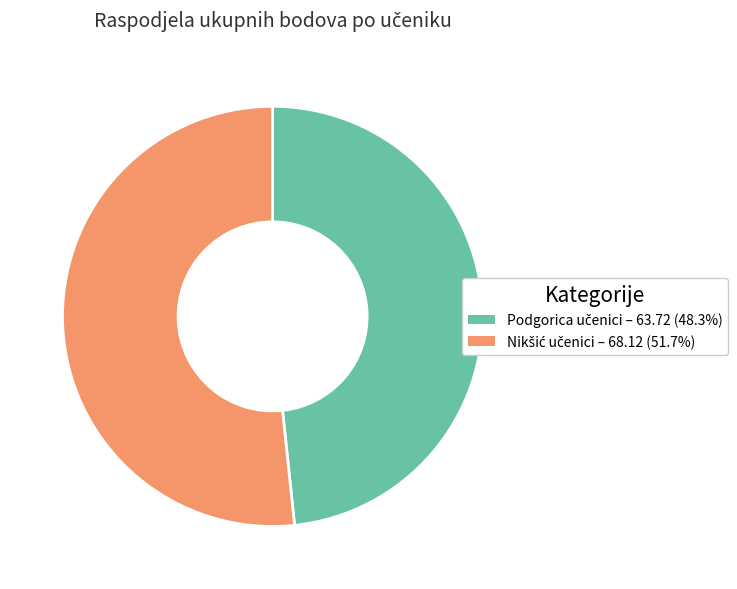

Is there a majority slice in this chart?

Yes